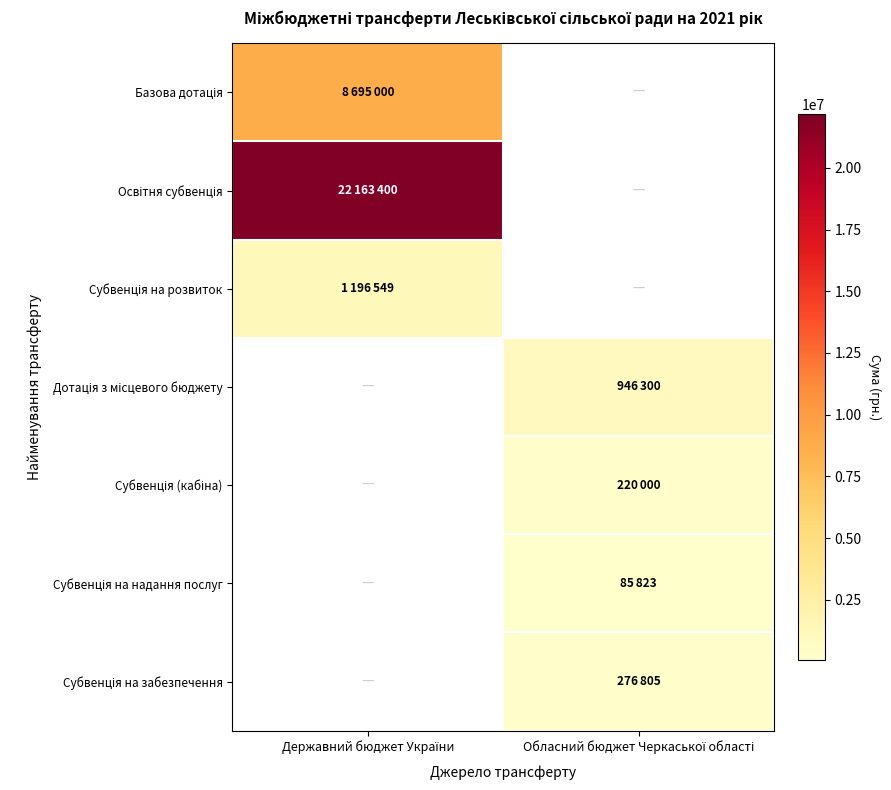

Between Обласний бюджет Черкаської області and Державний бюджет України, which is larger?

Державний бюджет України